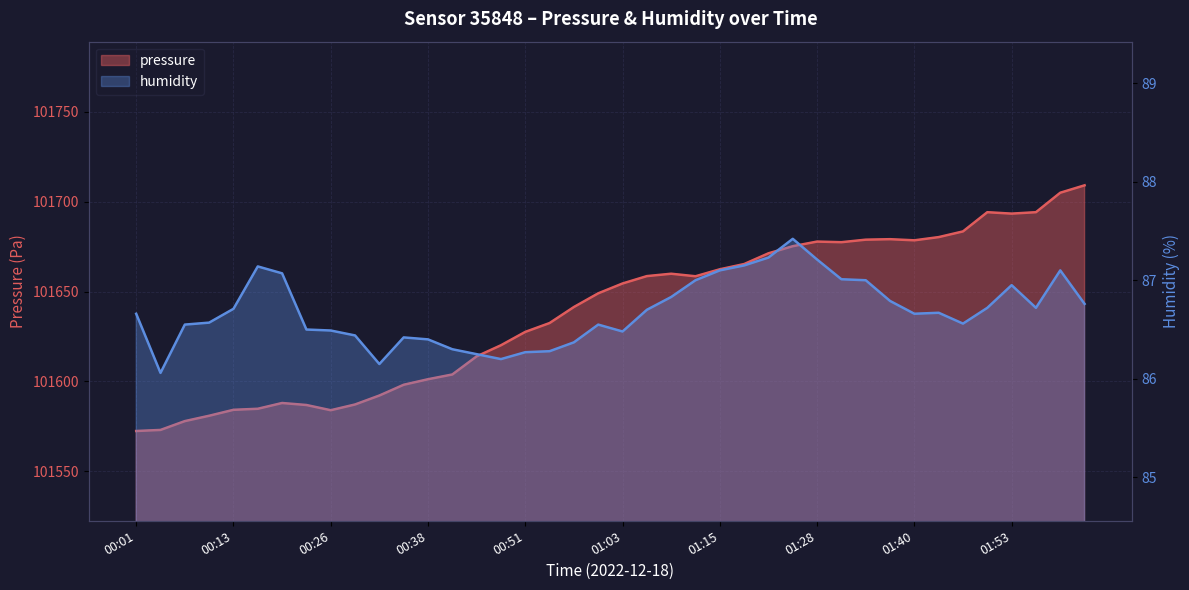

At which category is the sum across all series the highest?

02:02